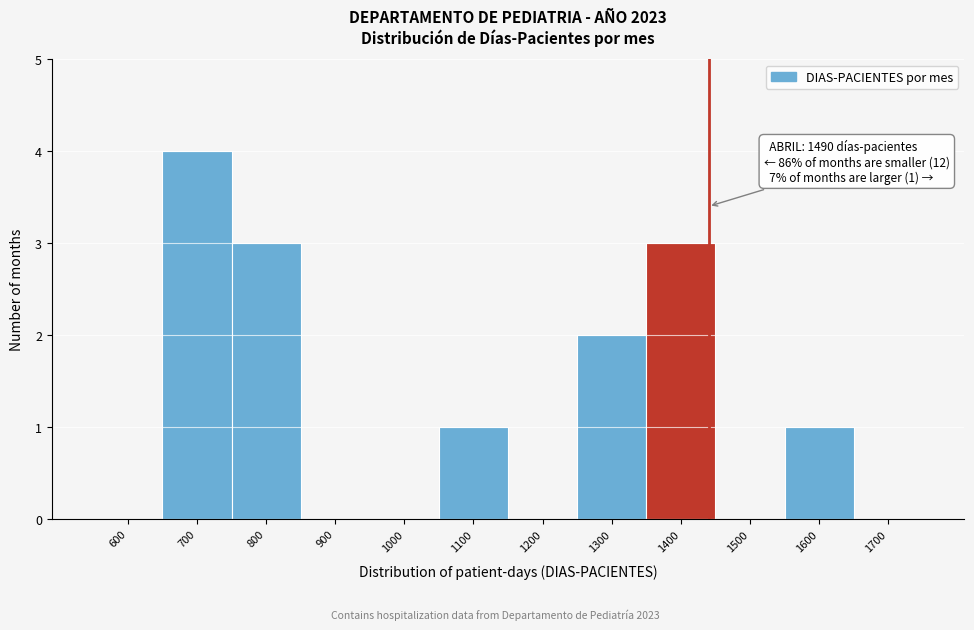

Reading left to right, transcribe all the data shown in this chart.

600=0	700=4	800=3	900=0	1000=0	1100=1	1200=0	1300=2	1400=3	1500=0	1600=1	1700=0